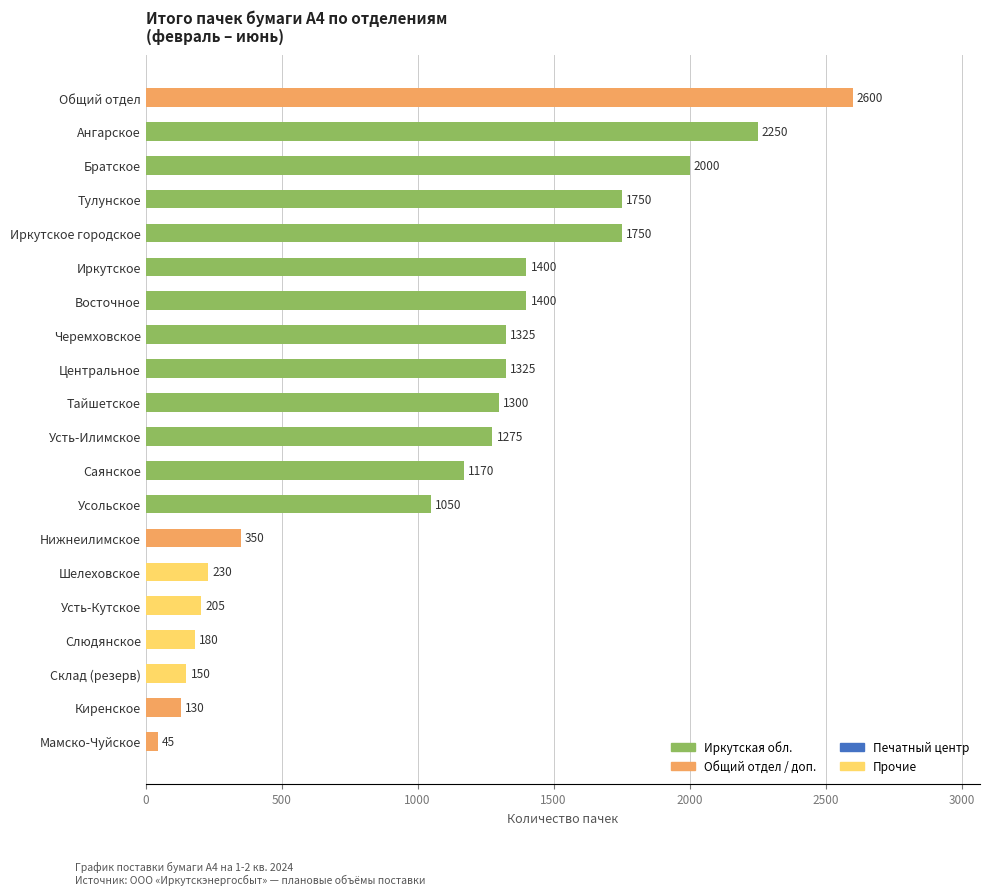

What is the smallest value displayed?

45